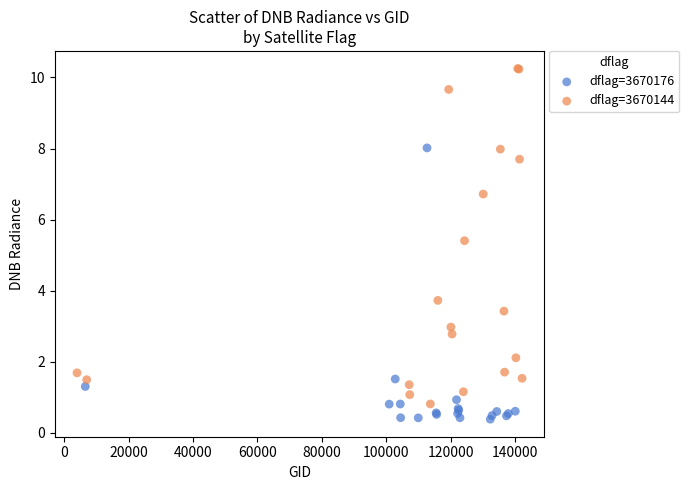

Which series reaches the maximum Y coordinate?

dflag=3670144